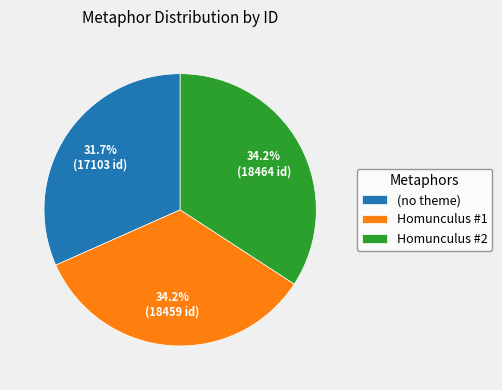

Approximately how many times larger is the value at Homunculus #1 compared to Homunculus #2?

1.0